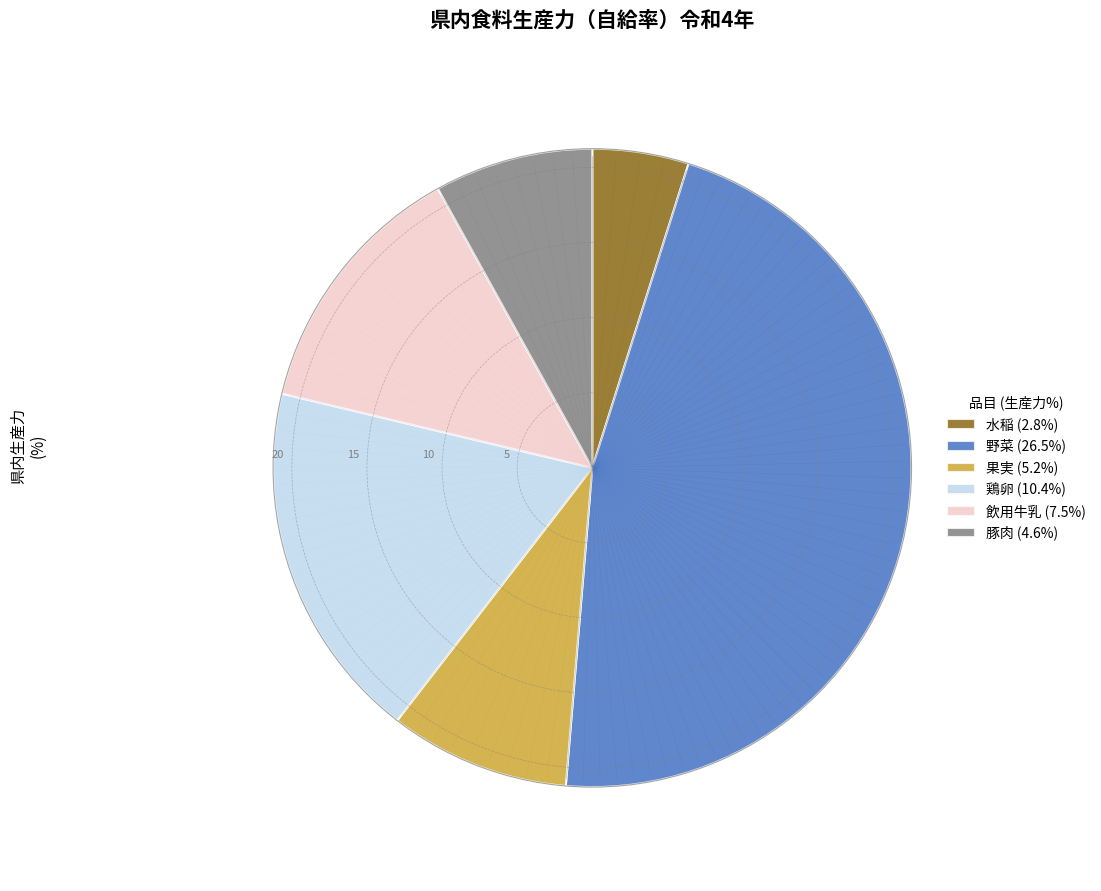

Combined, do 豚肉 (4.6%) and 果実 (5.2%) account for over 50%?

No